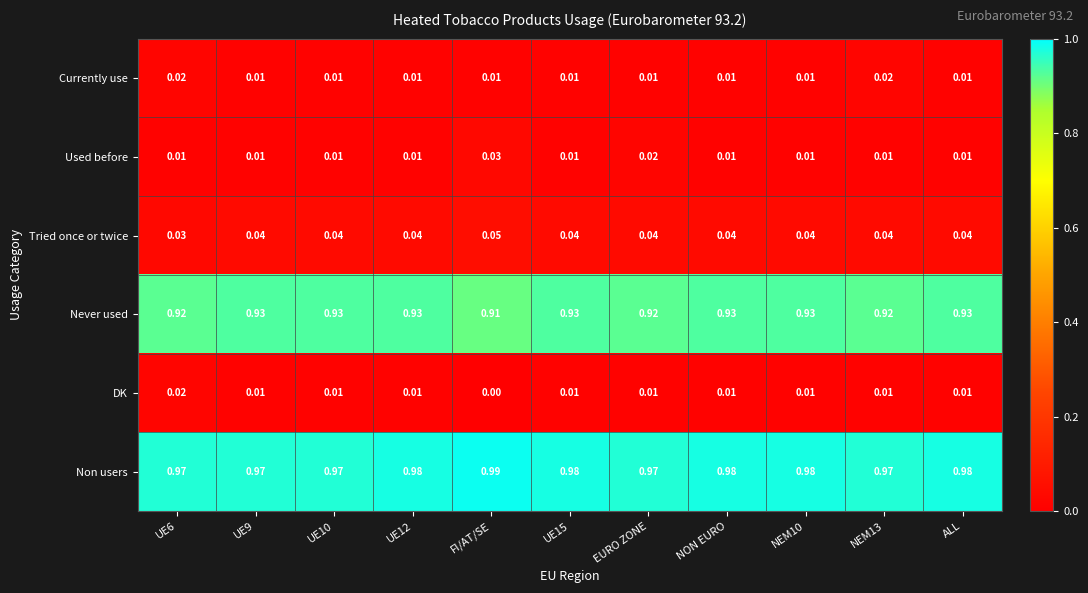

At which category is the sum across all series the highest?

FI/AT/SE